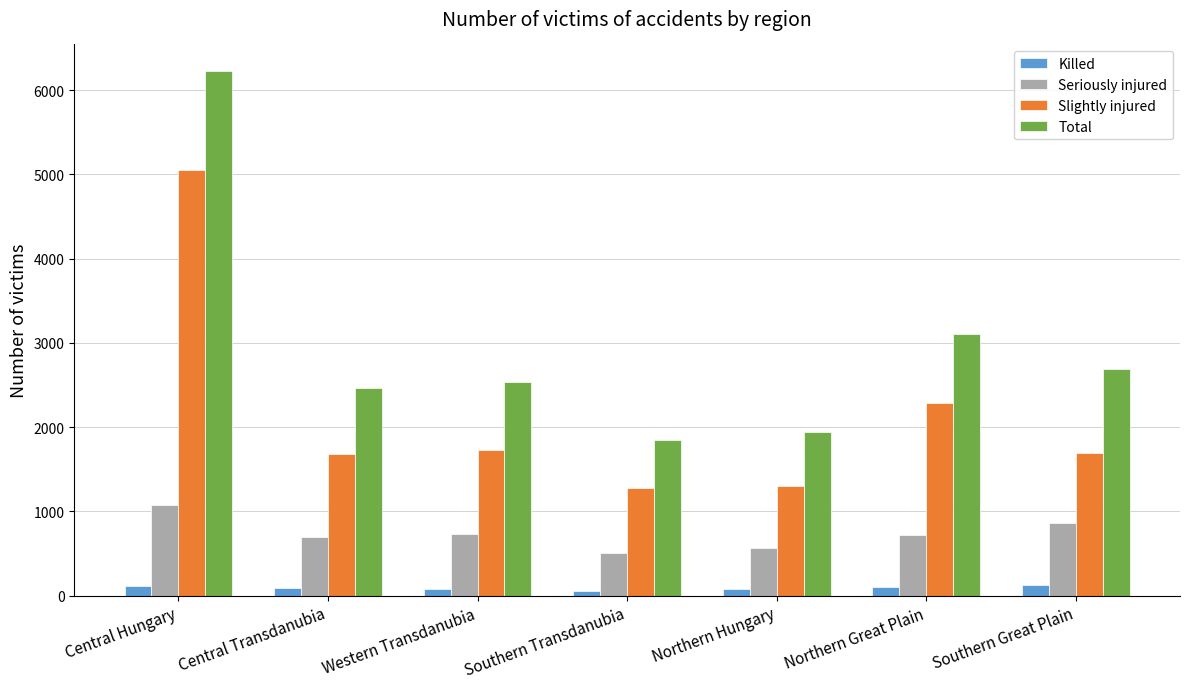

What is the sum of all Seriously injured values?

5152